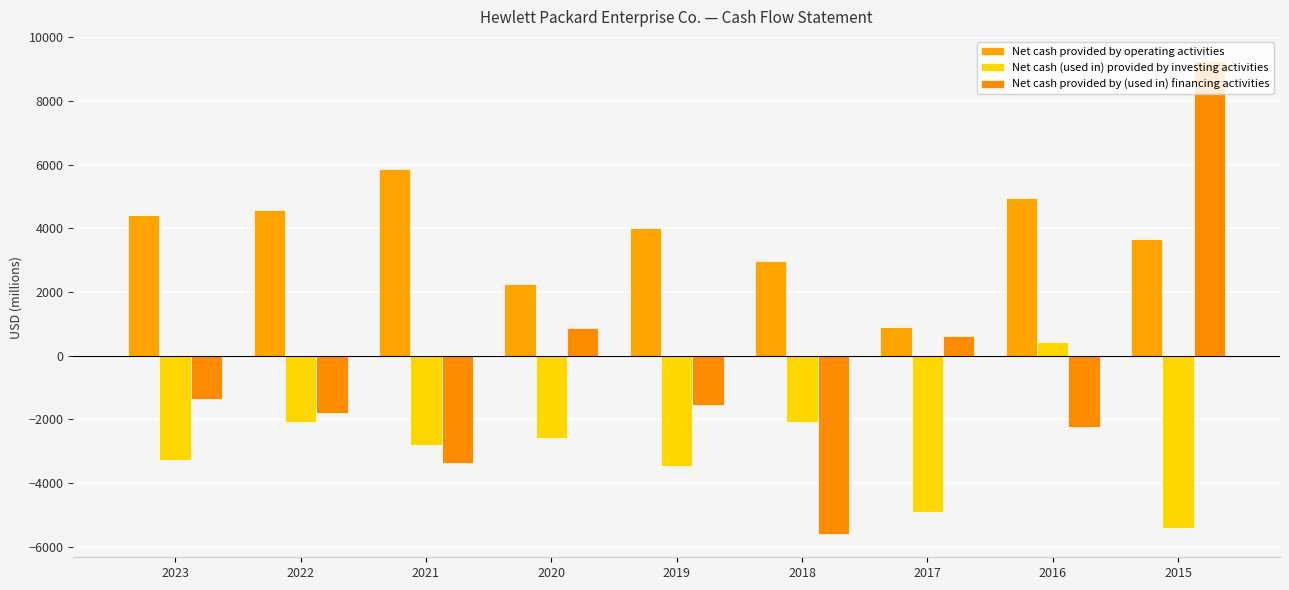

At which label does Net cash (used in) provided by investing activities first exceed -2796?

2022